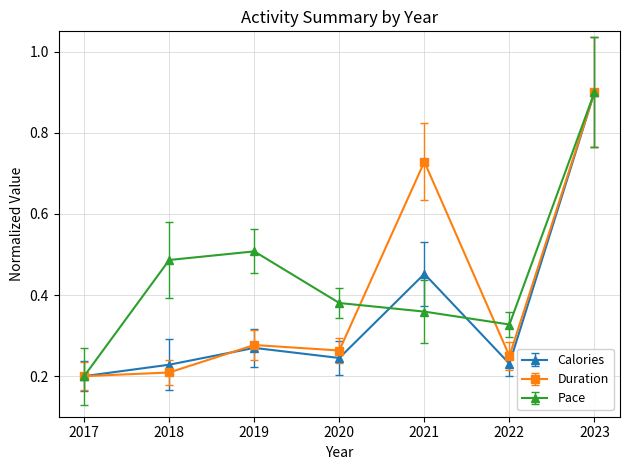

Which series changed the most between 2017 and 2019?

Pace